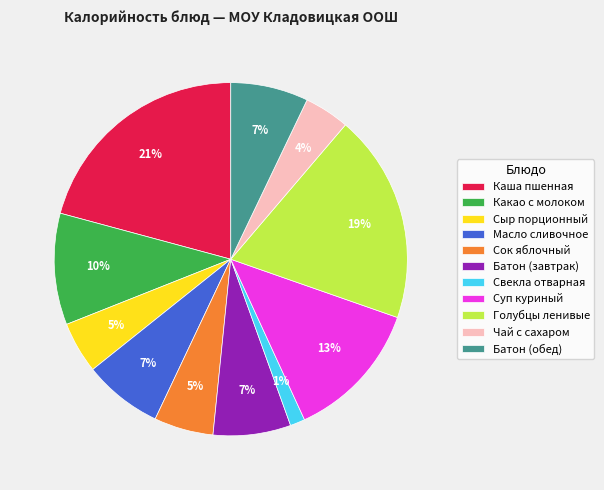

To the nearest percent, what portion does Суп куриный represent?

13%